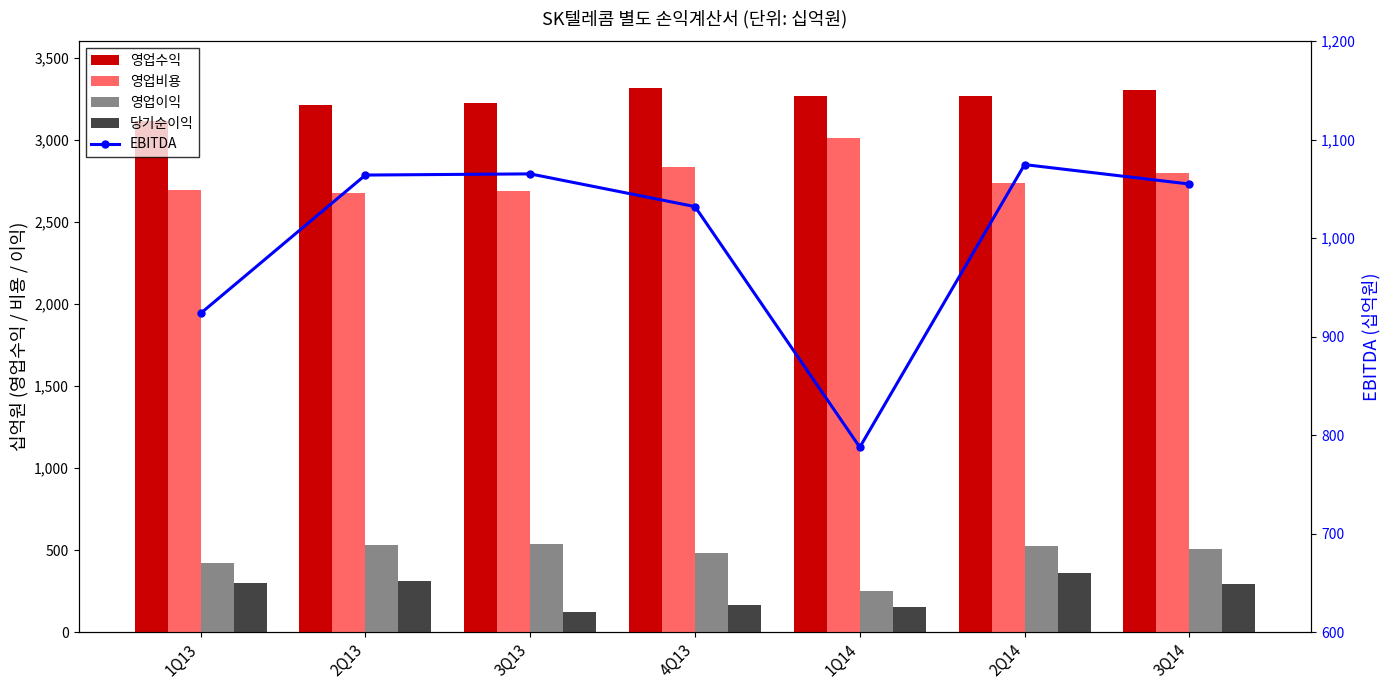

At which category is the sum across all series the highest?

2Q14